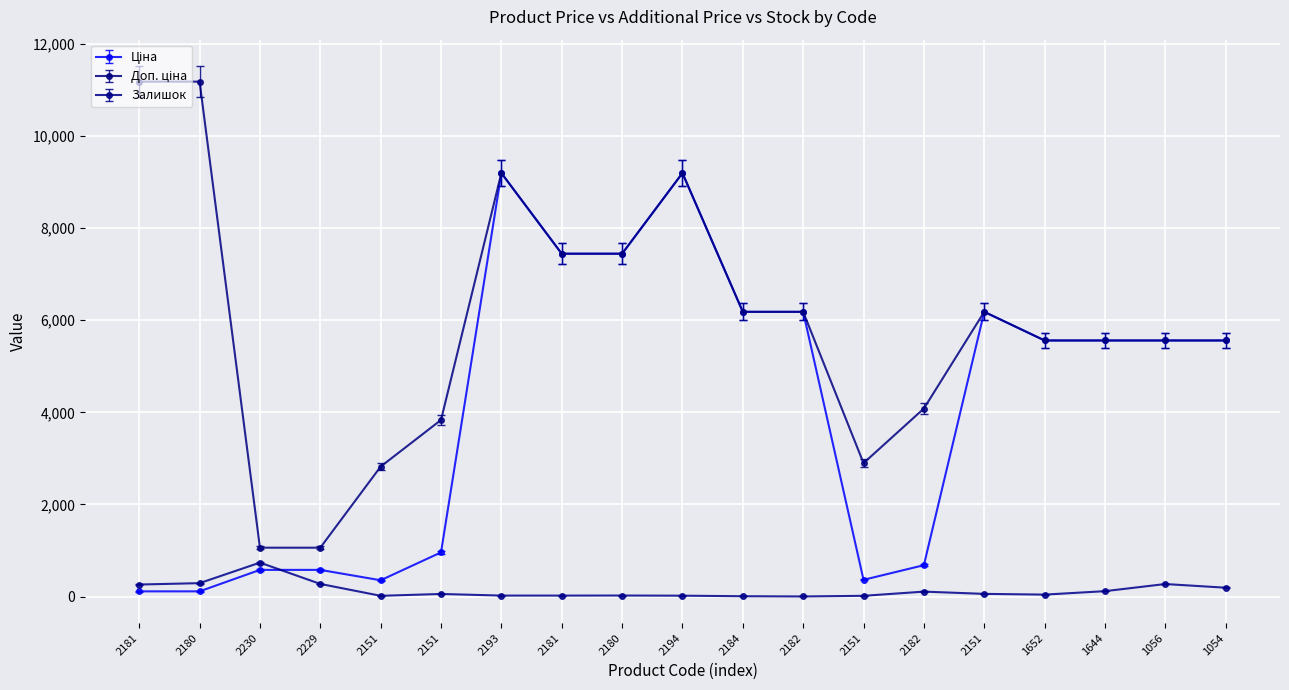

How many data points in Залишок are less than 55?

9